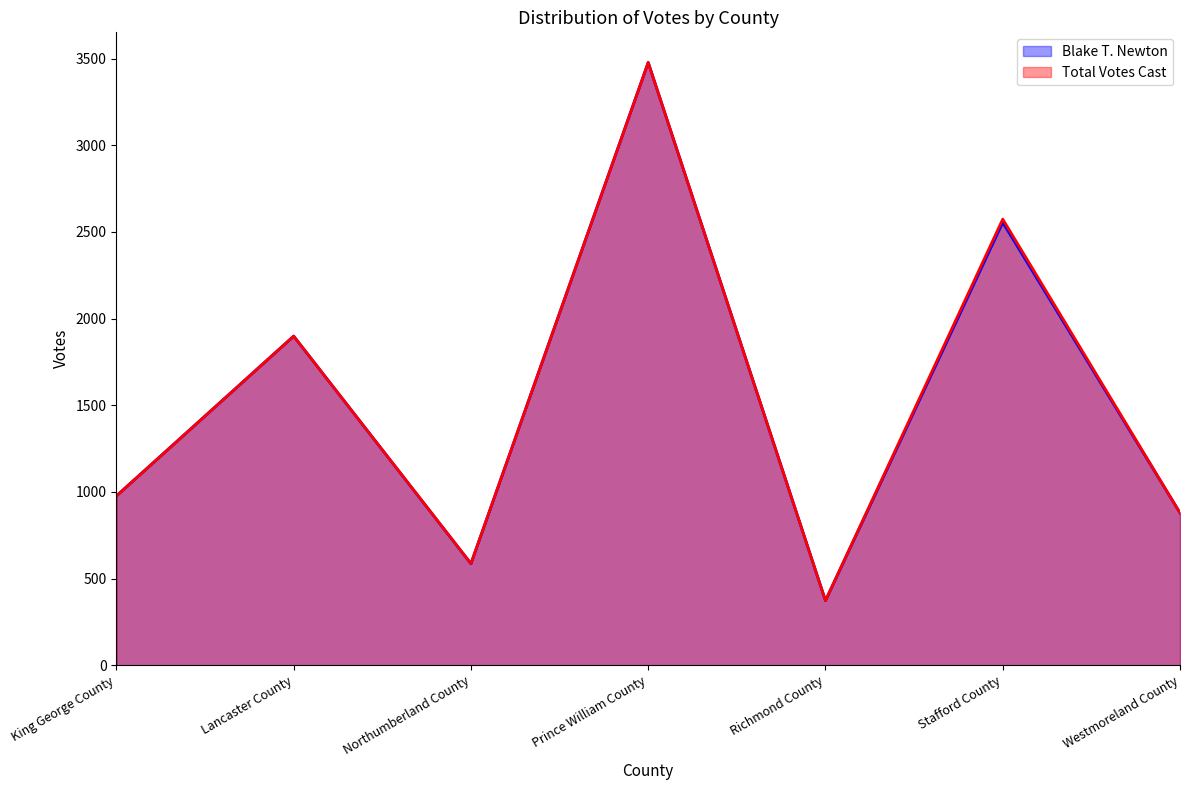

How many values in the Total Votes Cast series are below 977?

3